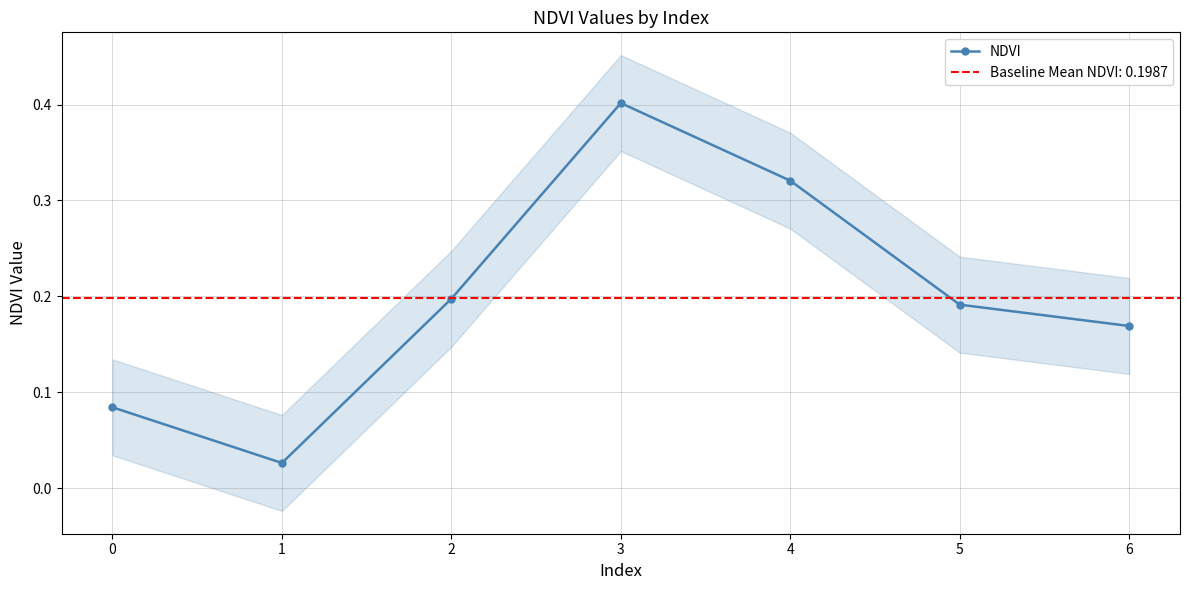

Which category has the highest value across all series?

3